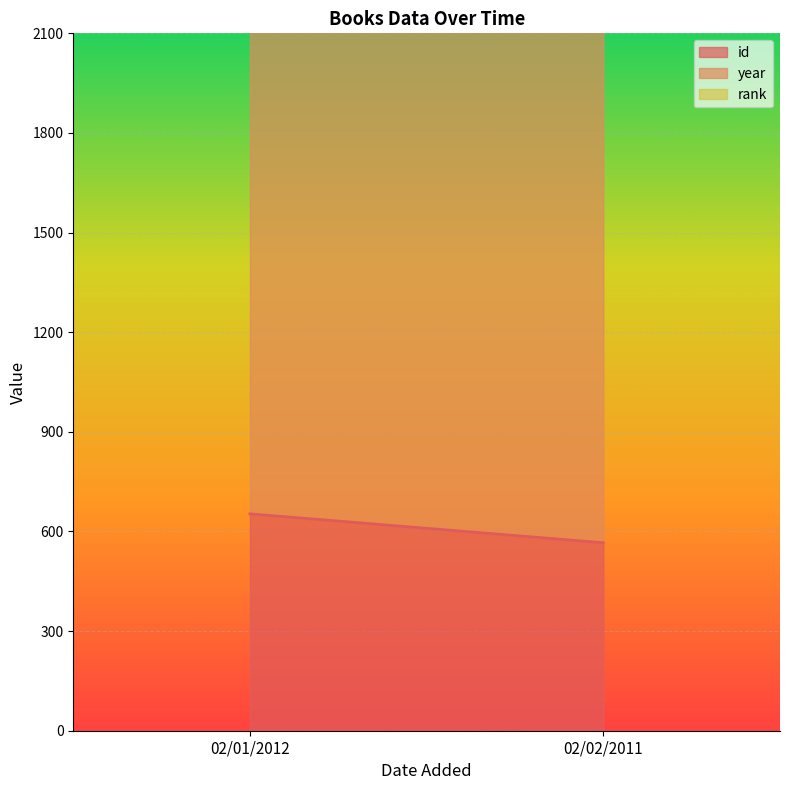

What is the difference between the highest and lowest values at 02/01/2012?

1982